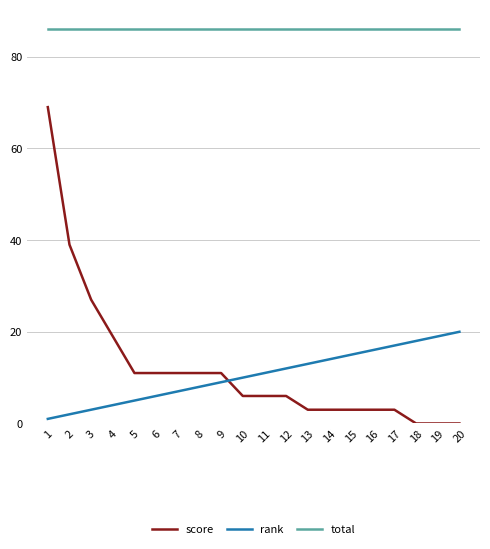

Rank the series at 15 from highest to lowest value.

total, rank, score